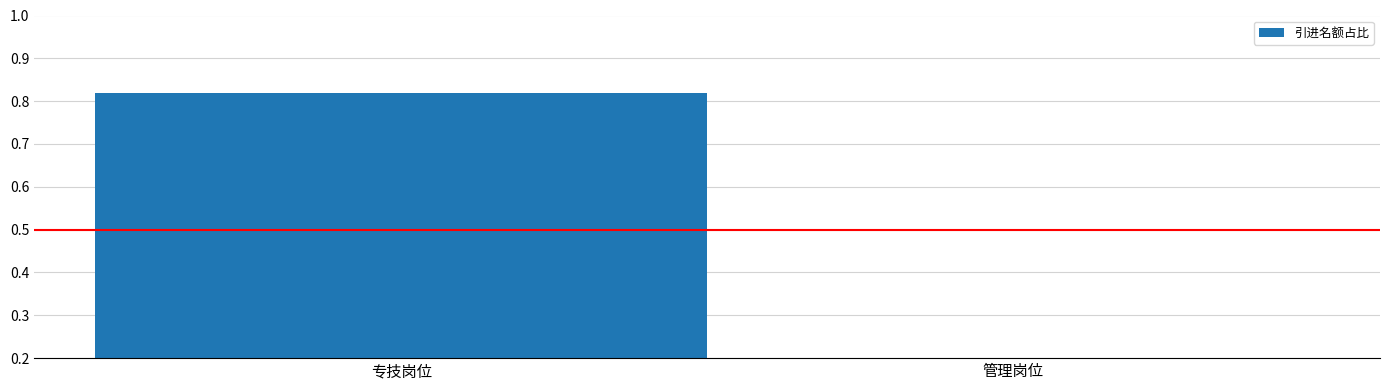

Between 专技岗位 and 管理岗位, which is larger?

专技岗位